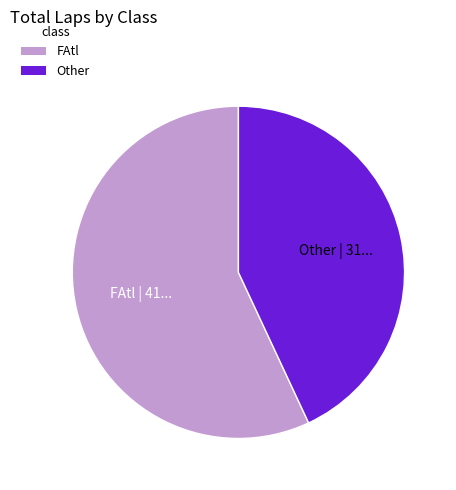

Does any single category account for the majority?

Yes